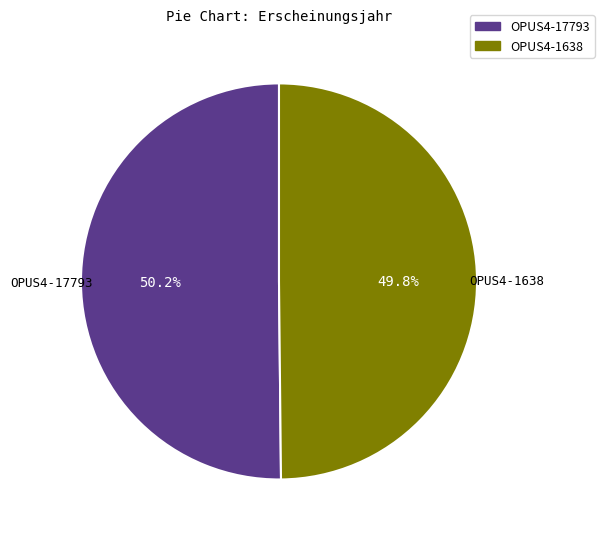

What is the ratio of the value at OPUS4-17793 to the value at OPUS4-1638?

1.0